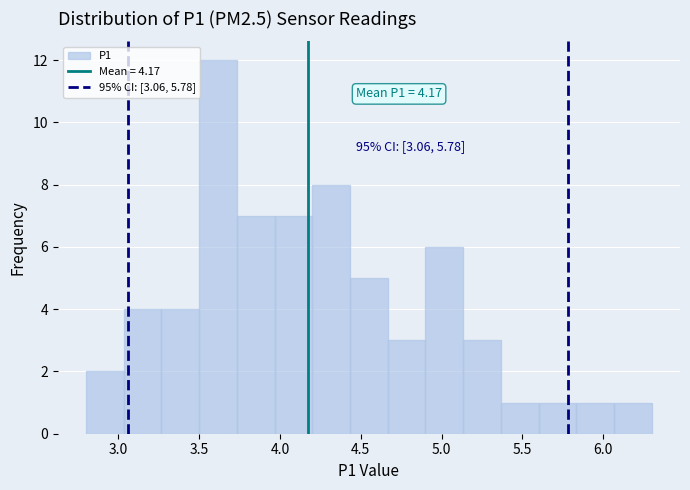

Which range on the x-axis has the tallest bar?

3.50 to 3.75